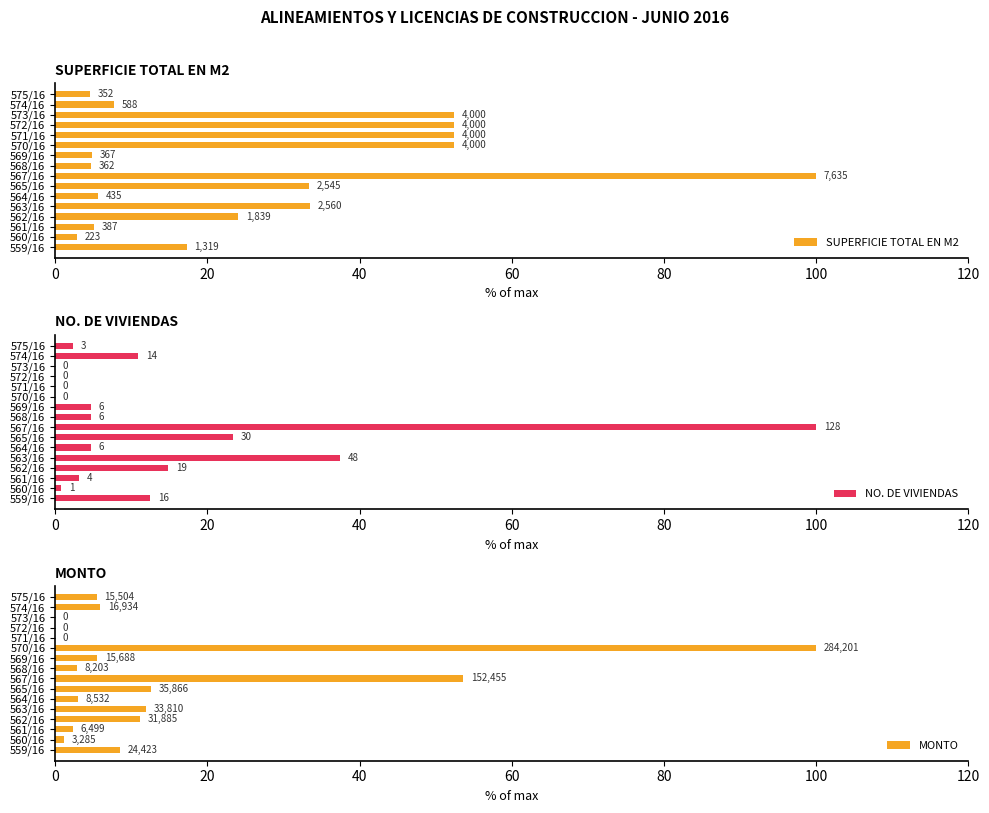

Reading left to right, extract all data points from this chart.

SUPERFICIE TOTAL EN M2: 17.3	2.9	5.1	24.1	33.5	5.7	33.3	100.0	4.7	4.8	52.4	52.4	52.4	52.4	7.7	4.6
NO. DE VIVIENDAS: 12.5	0.8	3.1	14.8	37.5	4.7	23.4	100.0	4.7	4.7	0.0	0.0	0.0	0.0	10.9	2.3
MONTO: 8.6	1.2	2.3	11.2	11.9	3.0	12.6	53.6	2.9	5.5	100.0	0.0	0.0	0.0	6.0	5.5